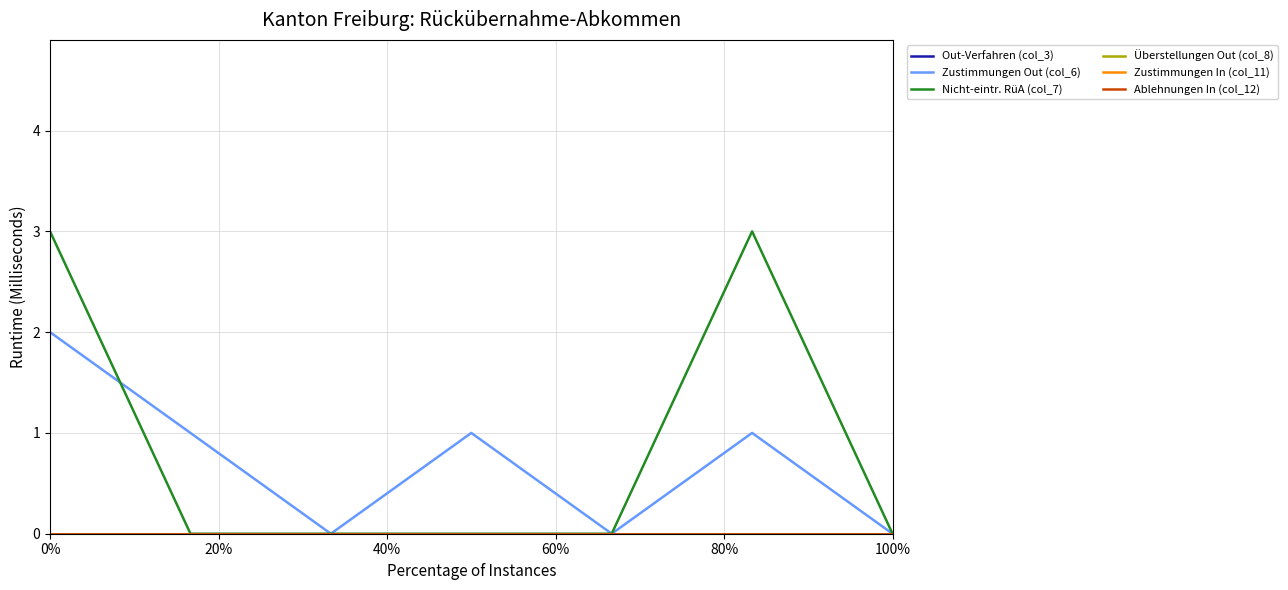

Reading right to left, transcribe all the data shown in this chart.

Out-Verfahren (col_3): 0	0	0	0	0	0	0
Zustimmungen Out (col_6): 0	1	0	1	0	1	2
Nicht-eintr. RüA (col_7): 0	3	0	0	0	0	3
Überstellungen Out (col_8): 0	0	0	0	0	0	0
Zustimmungen In (col_11): 0	0	0	0	0	0	0
Ablehnungen In (col_12): 0	0	0	0	0	0	0